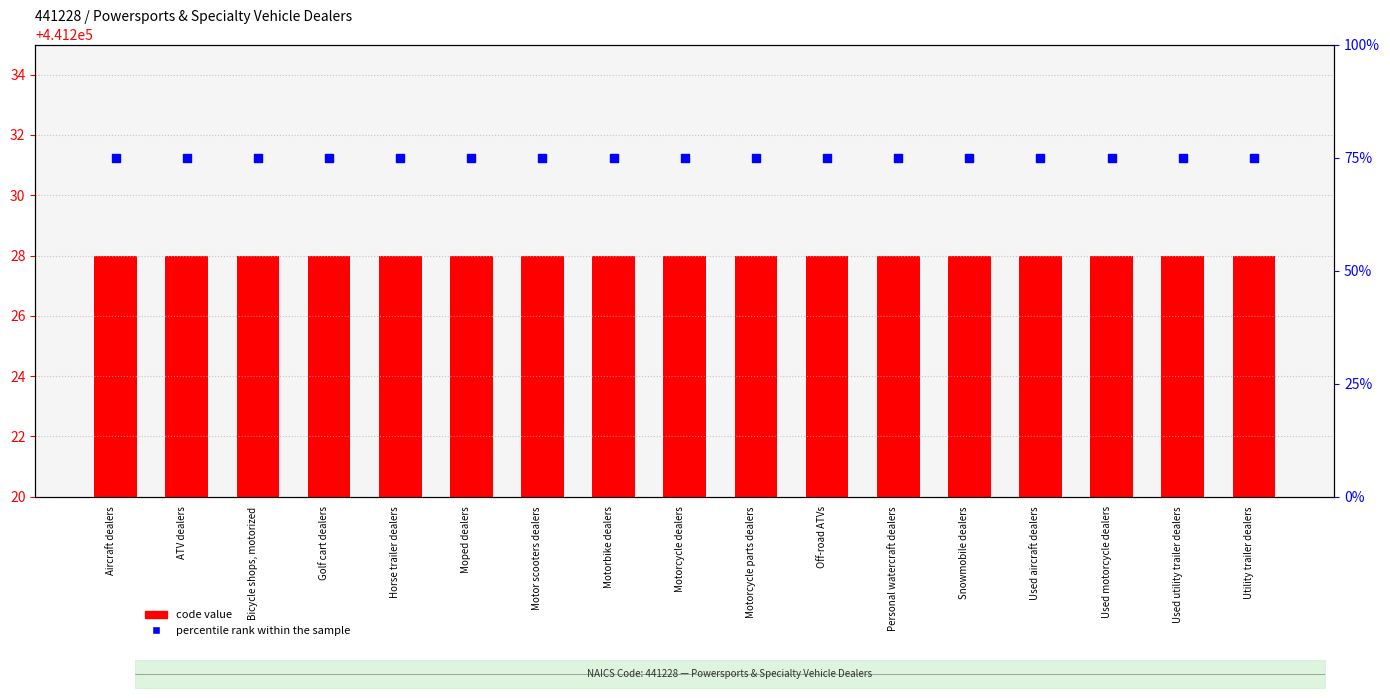

At which category is the sum across all series the highest?

Aircraft dealers